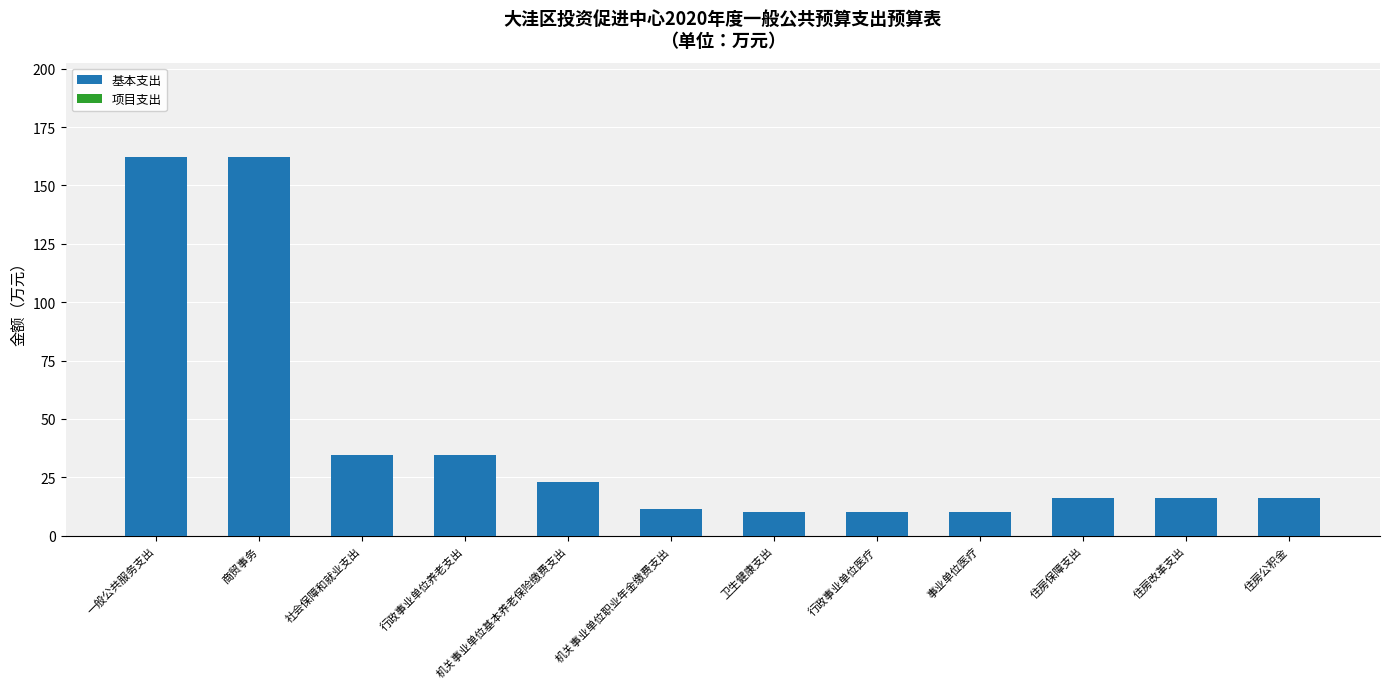

What is the maximum value shown in the chart?

162.0